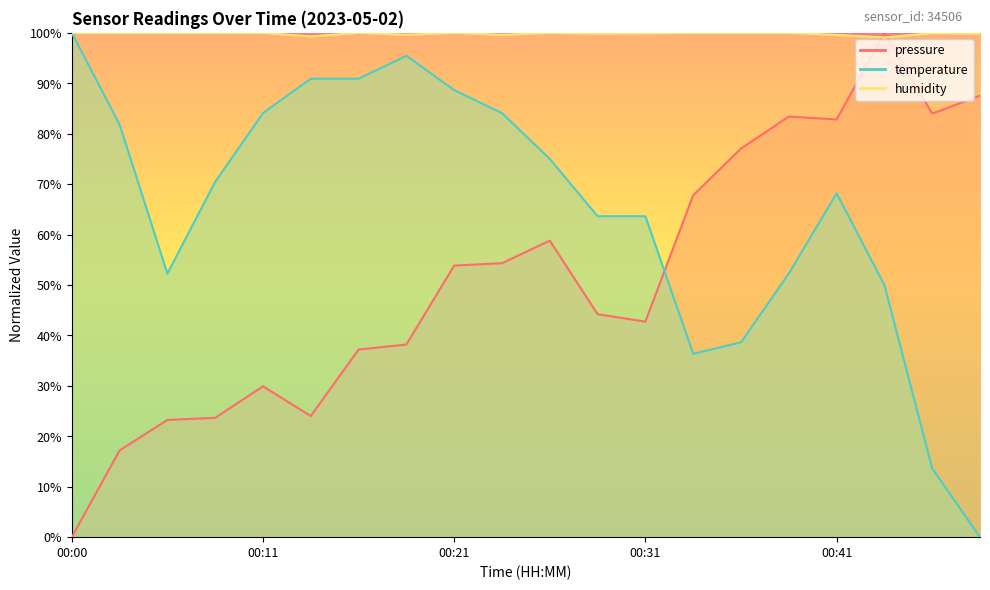

True or false: temperature and humidity cross at least once.

False